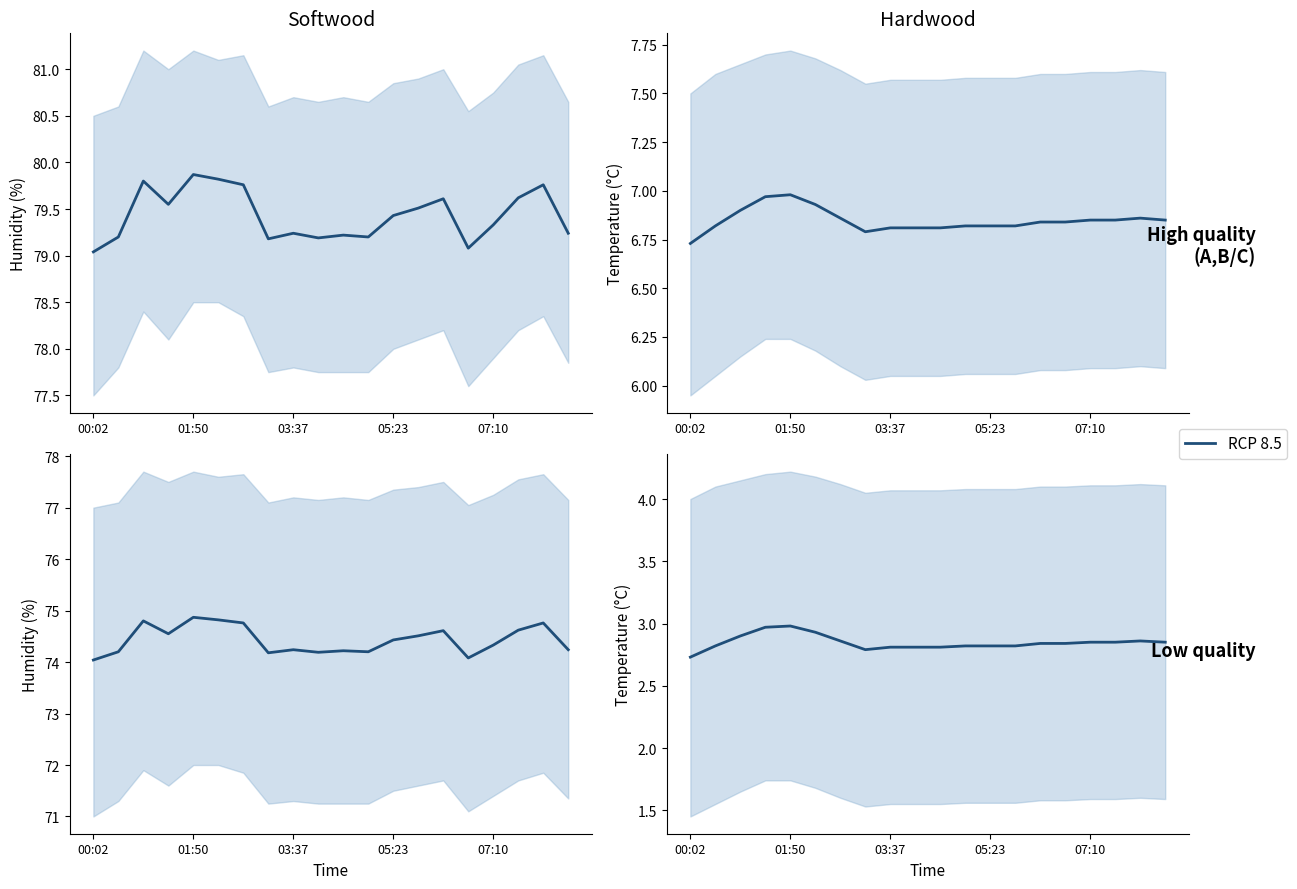

What is the difference between the second highest and minimum values?

0.2